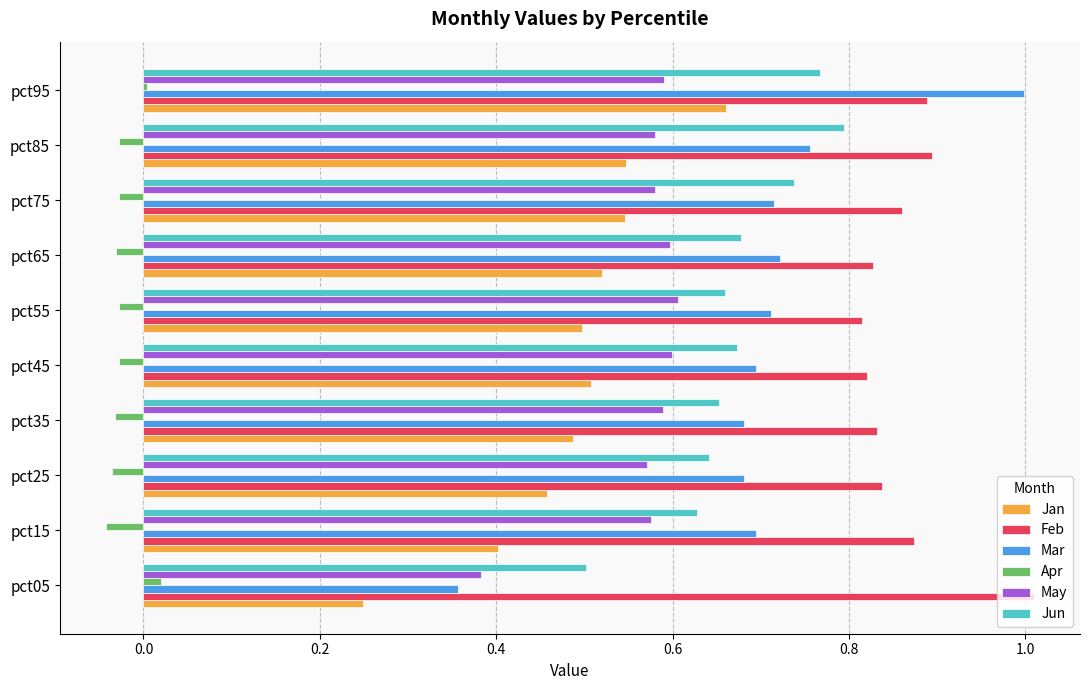

The value of Mar at pct45 is 1.2. True or false?

False